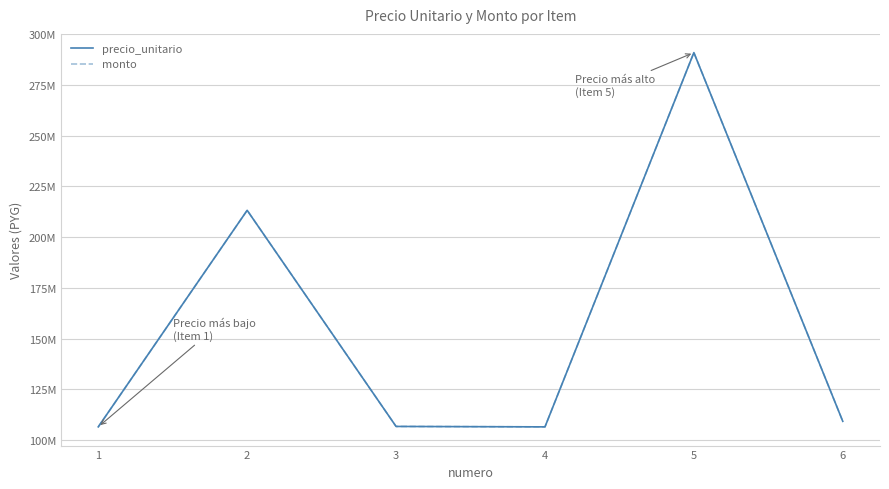

At which label is monto closest to 198660000?

2